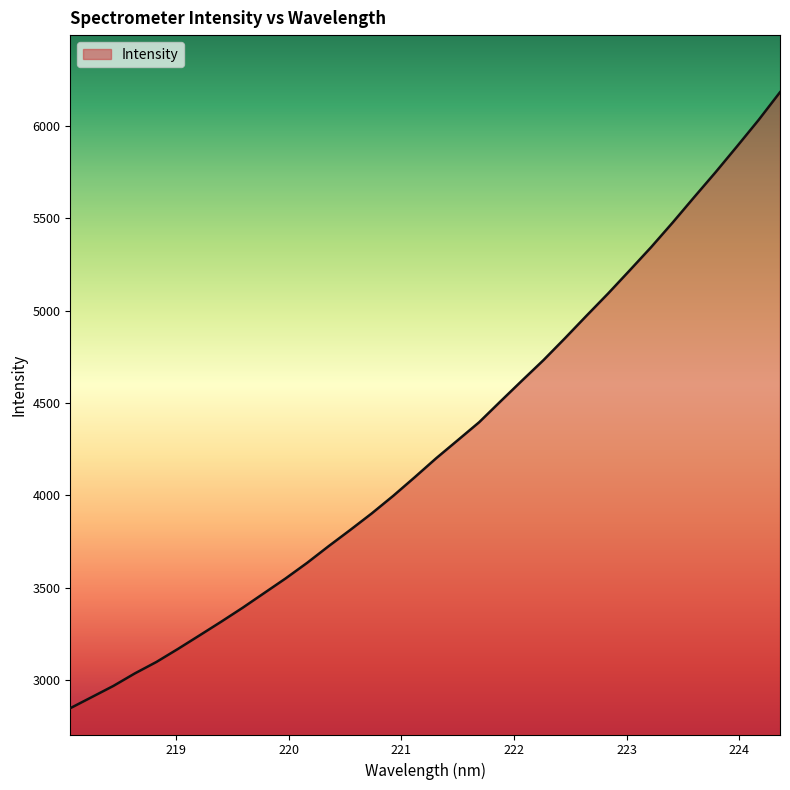

What is the difference between the maximum and minimum values?

3334.3